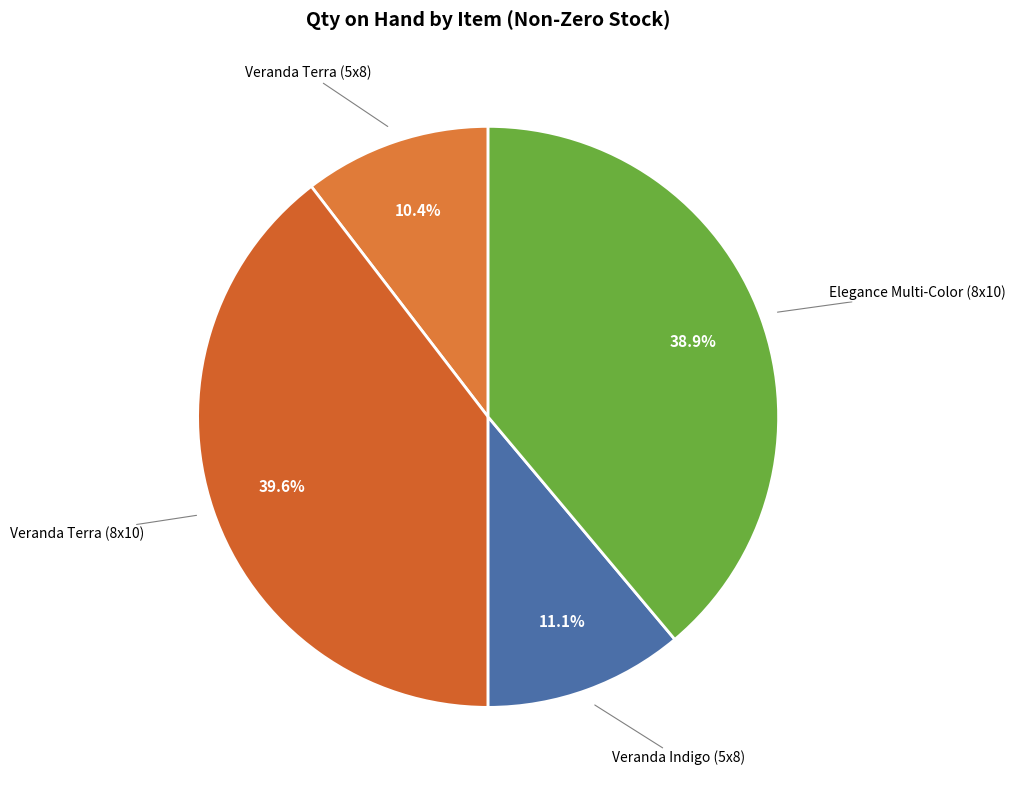

Count the number of slices in the pie.

4